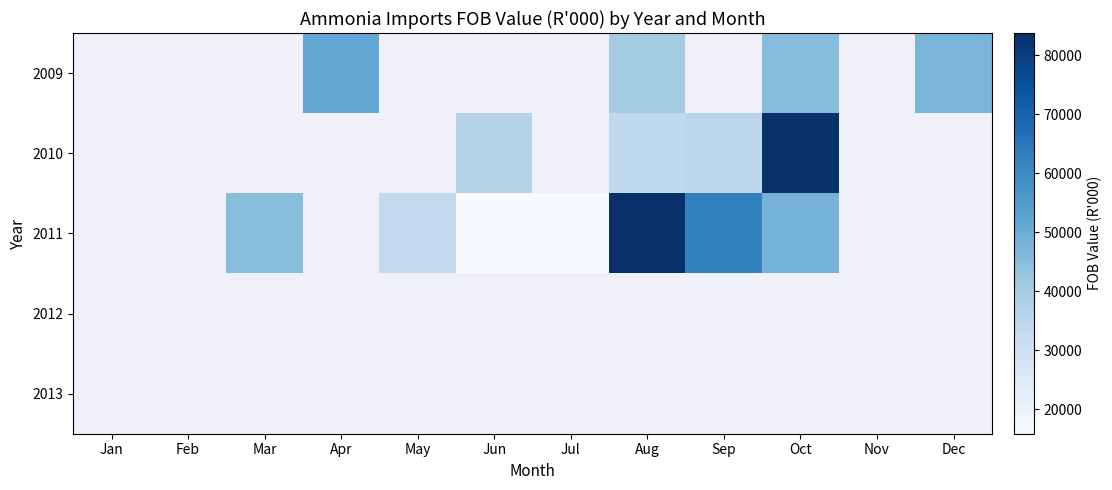

What is the minimum value shown in the chart?

15813.0